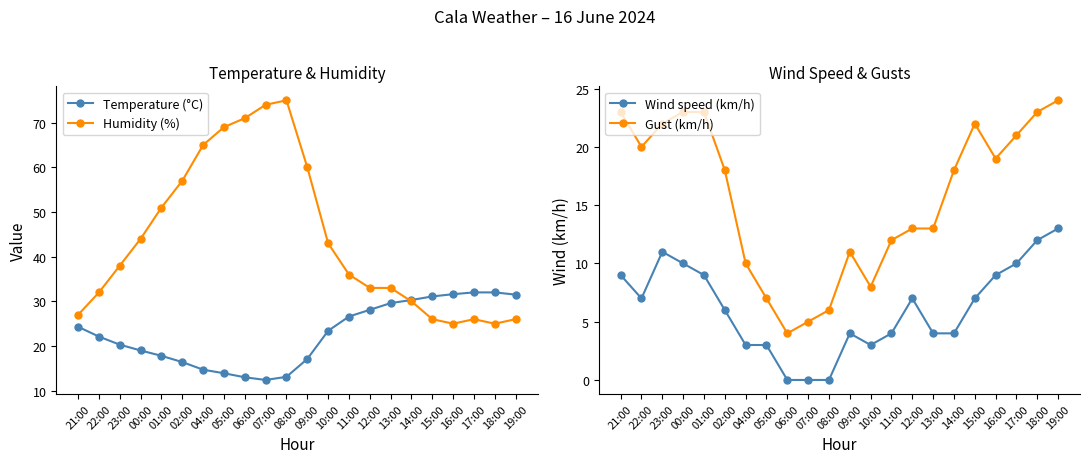

True or false: Humidity (%) and Gust (km/h) intersect in this chart.

False